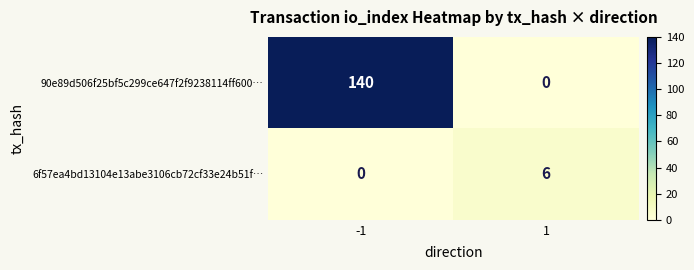

Which series has the widest spread of values?

90e89d506f25bf5c299ce647f2f9238114ff600…